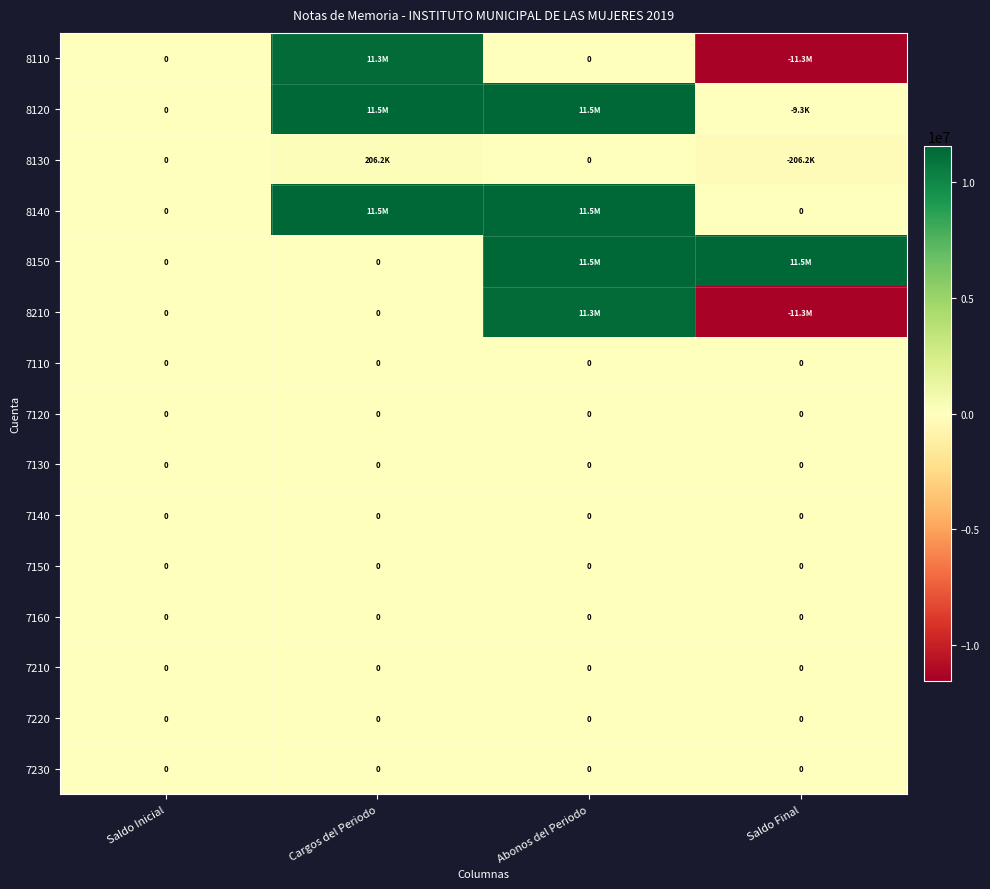

Rank the categories by 8210 value from highest to lowest.

Abonos del Periodo, Saldo Inicial, Cargos del Periodo, Saldo Final